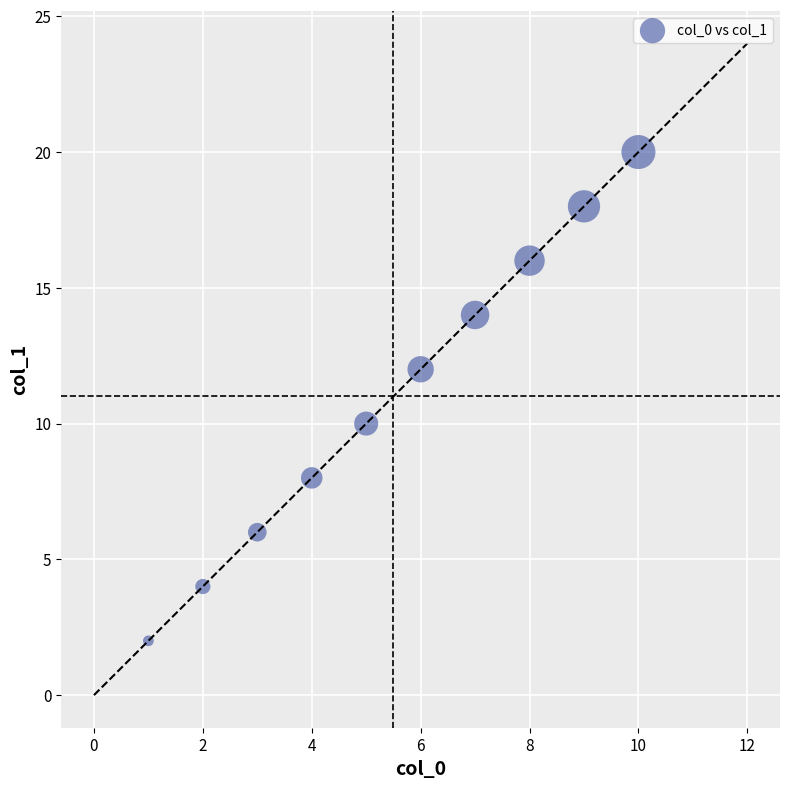

What is the range of Y values (max minus min)?

18